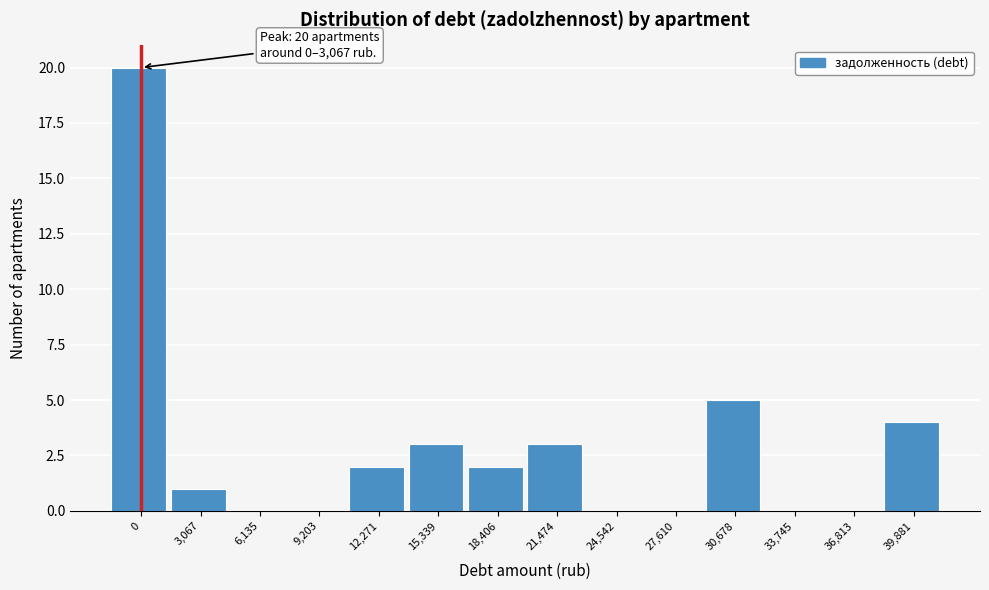

Reading right to left, list all the values displayed in this chart.

39,881=4	36,813=0	33,745=0	30,678=5	27,610=0	24,542=0	21,474=3	18,406=2	15,339=3	12,271=2	9,203=0	6,135=0	3,067=1	0=20